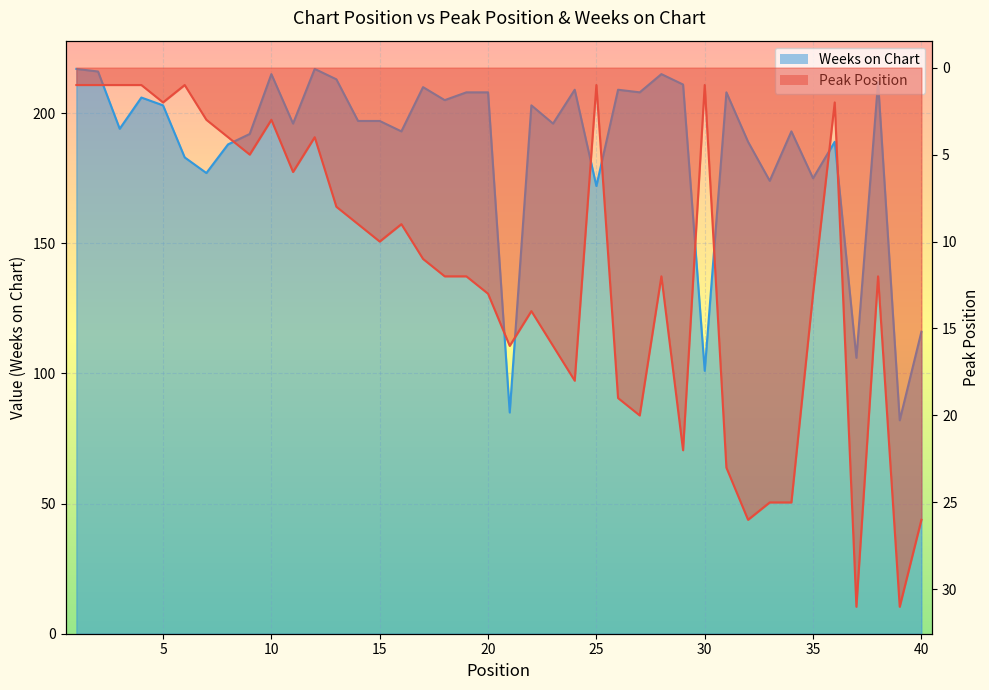

What is the difference between the maximum and minimum values in the Weeks on Chart series?

135